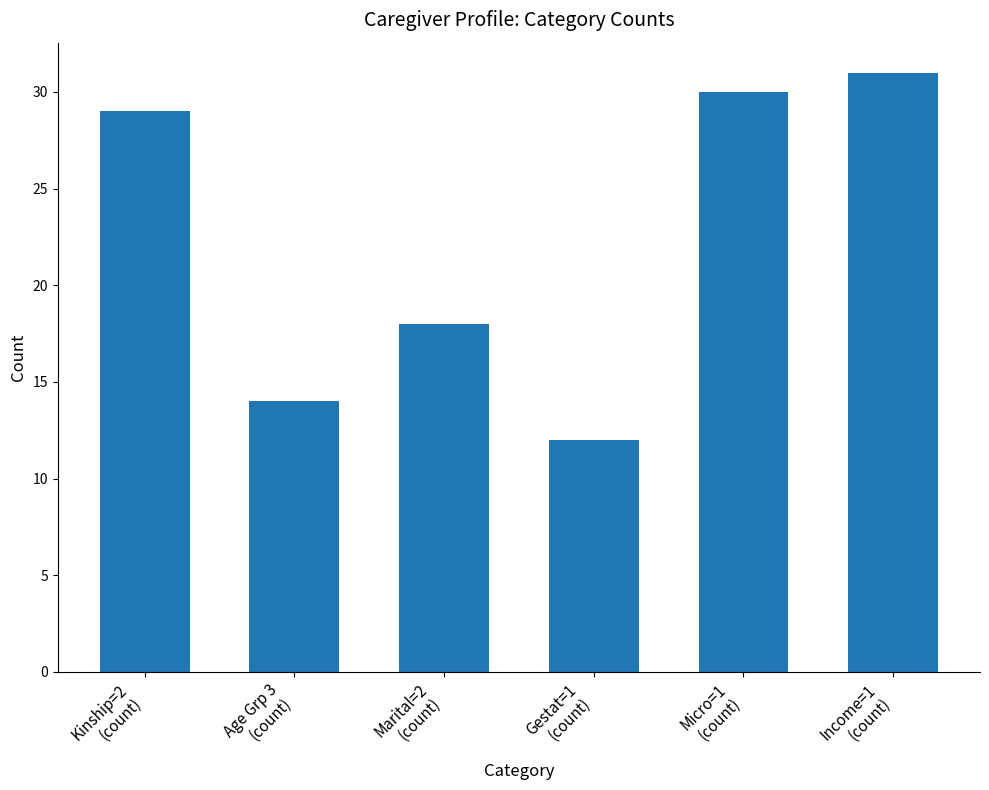

Approximately how many times larger is the value at Marital=2
(count) compared to Micro=1
(count)?

0.6